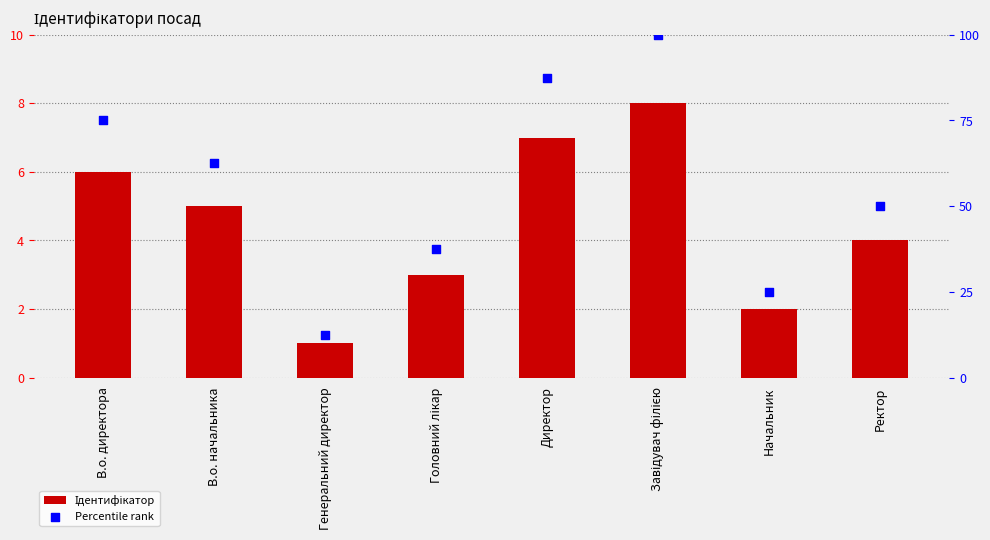

Which series has the largest Y range (max minus min)?

Percentile rank